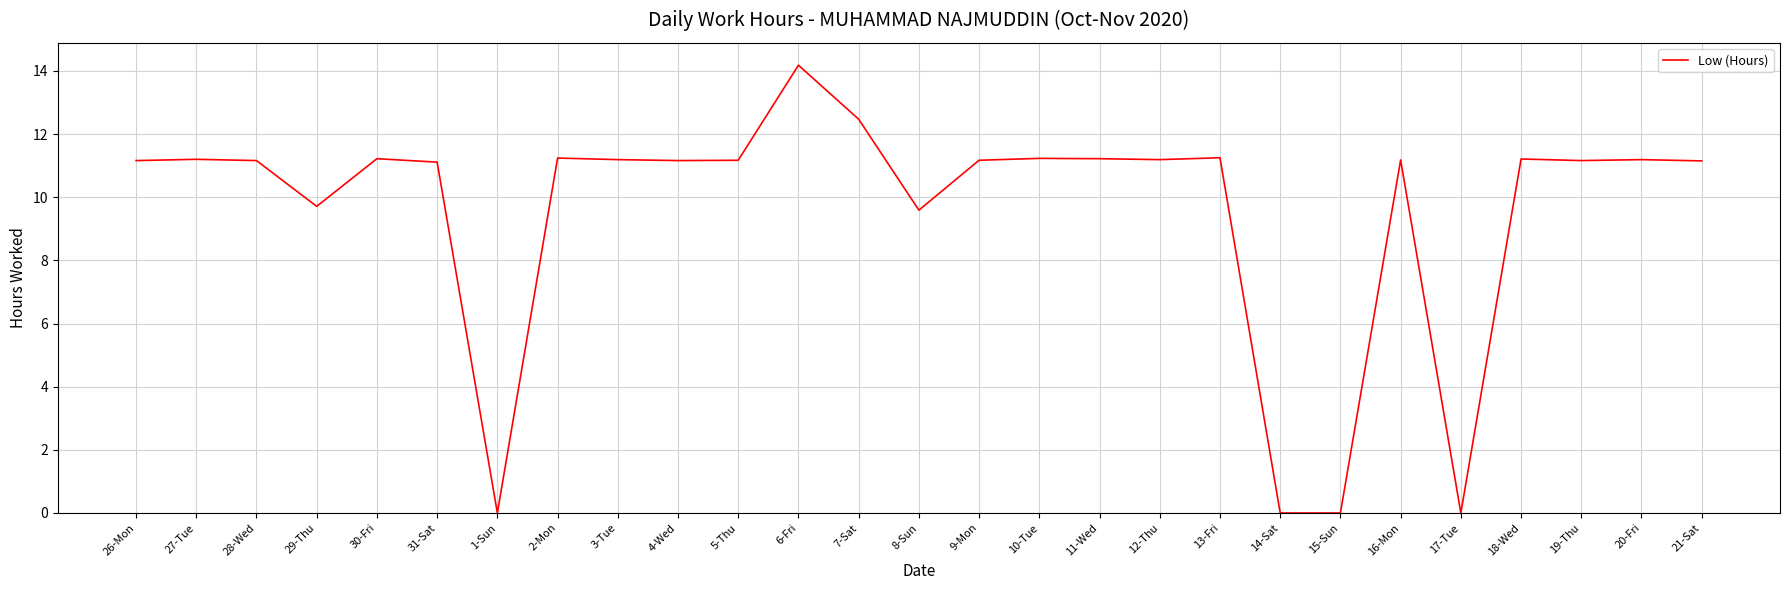

Between 17-Tue and 26-Mon, which is larger?

26-Mon